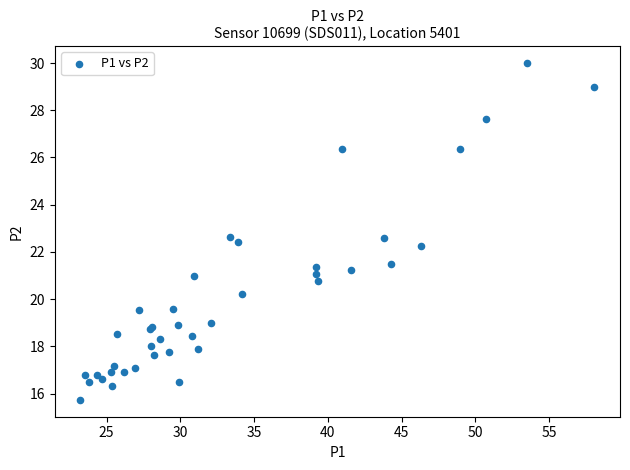

What Y value in the scatter plot is closest to 22?

22.3